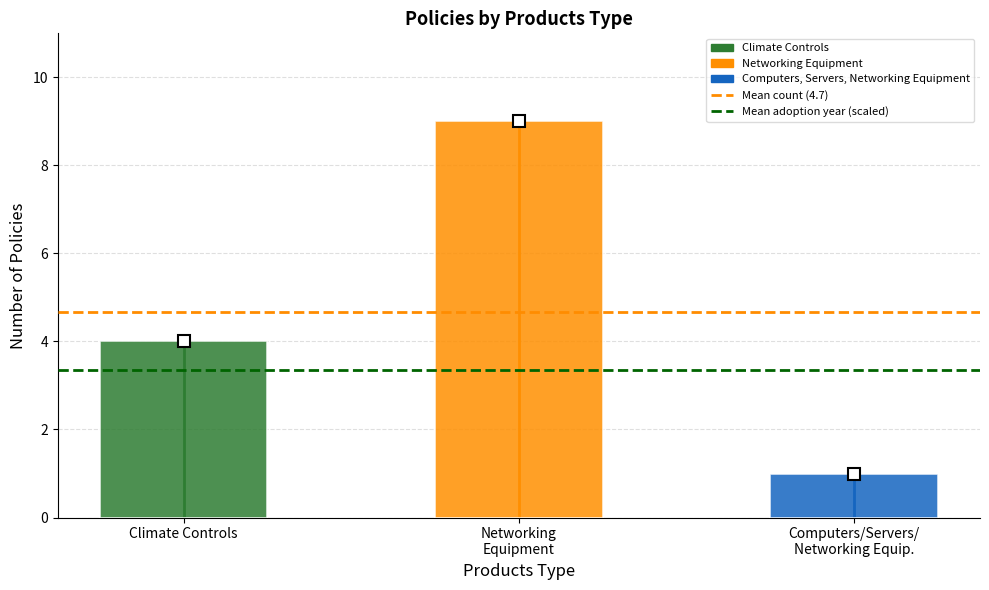

Rank the categories by Mean adoption year (scaled) value from lowest to highest.

Climate Controls, Networking
Equipment